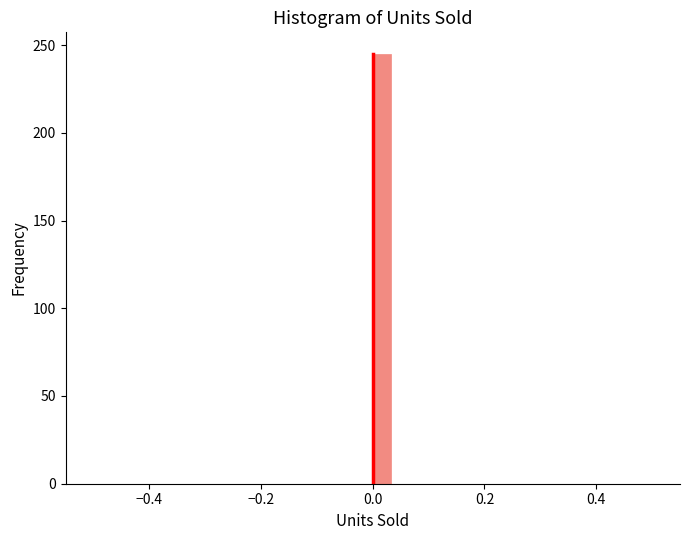

Read against the x-axis, roughly where is the centre of the tallest bar?

0.02